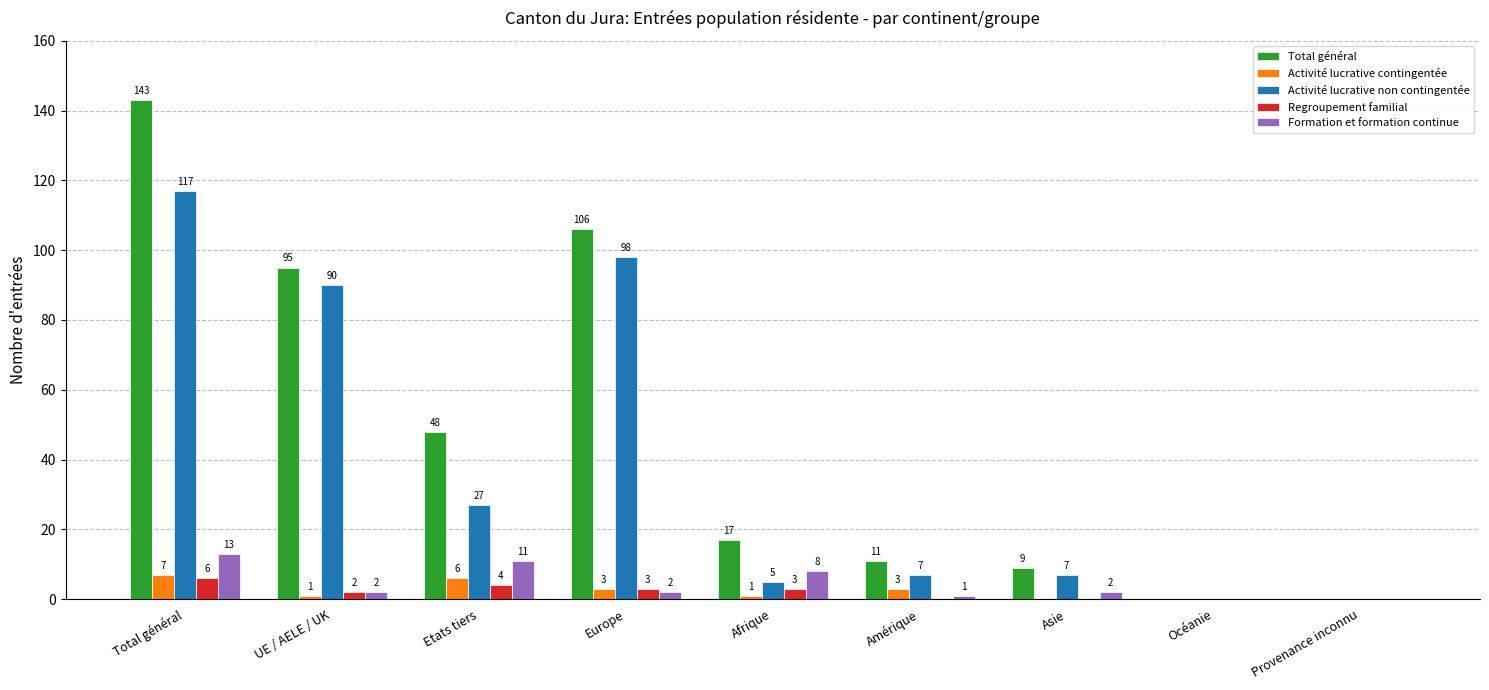

At which category is the sum across all series the highest?

Total général